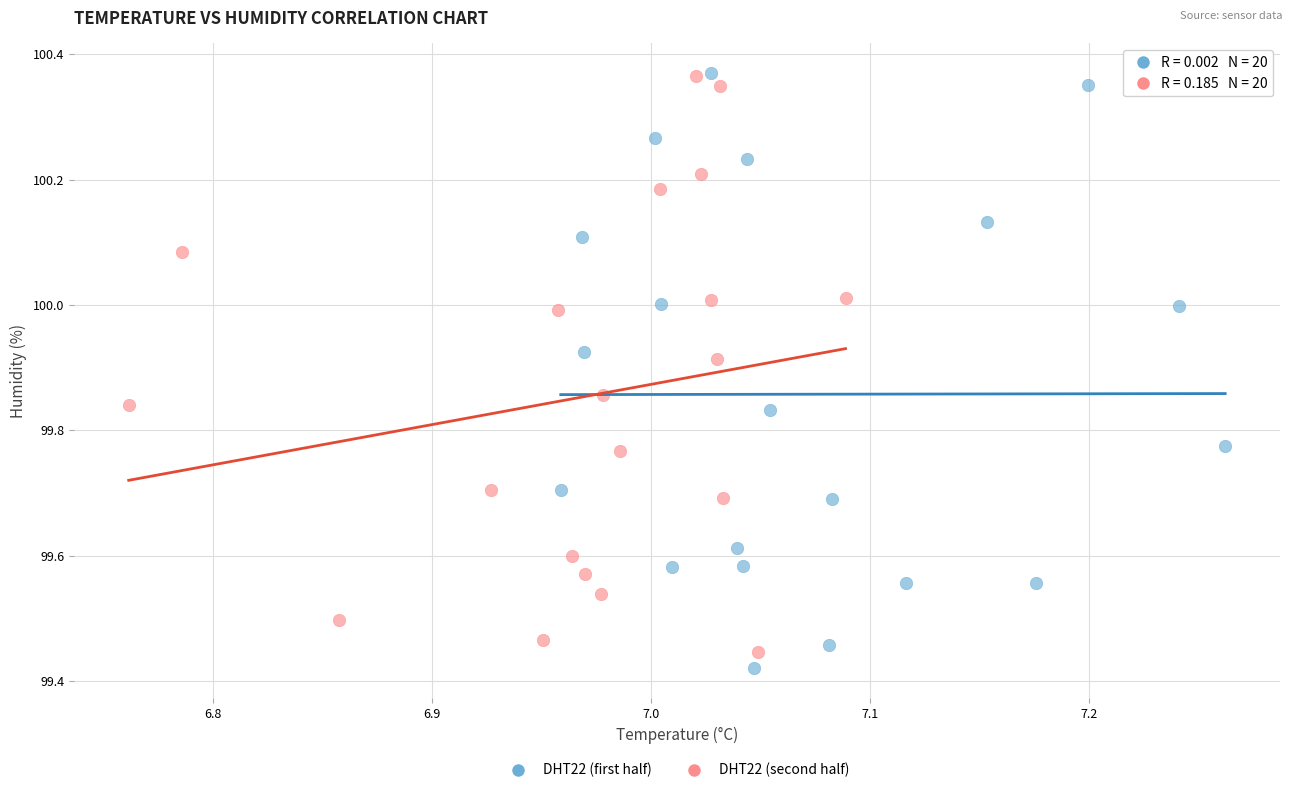

What are all the series names shown in the legend?

DHT22 (first half), DHT22 (second half)